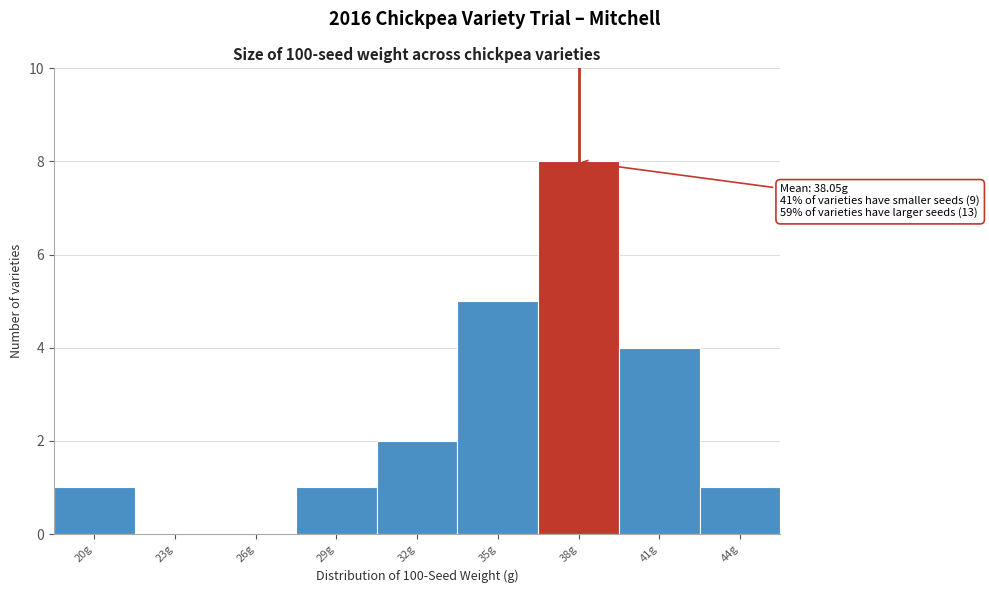

Reading right to left, list all the values displayed in this chart.

44g=1	41g=4	38g=8	35g=5	32g=2	29g=1	26g=0	23g=0	20g=1